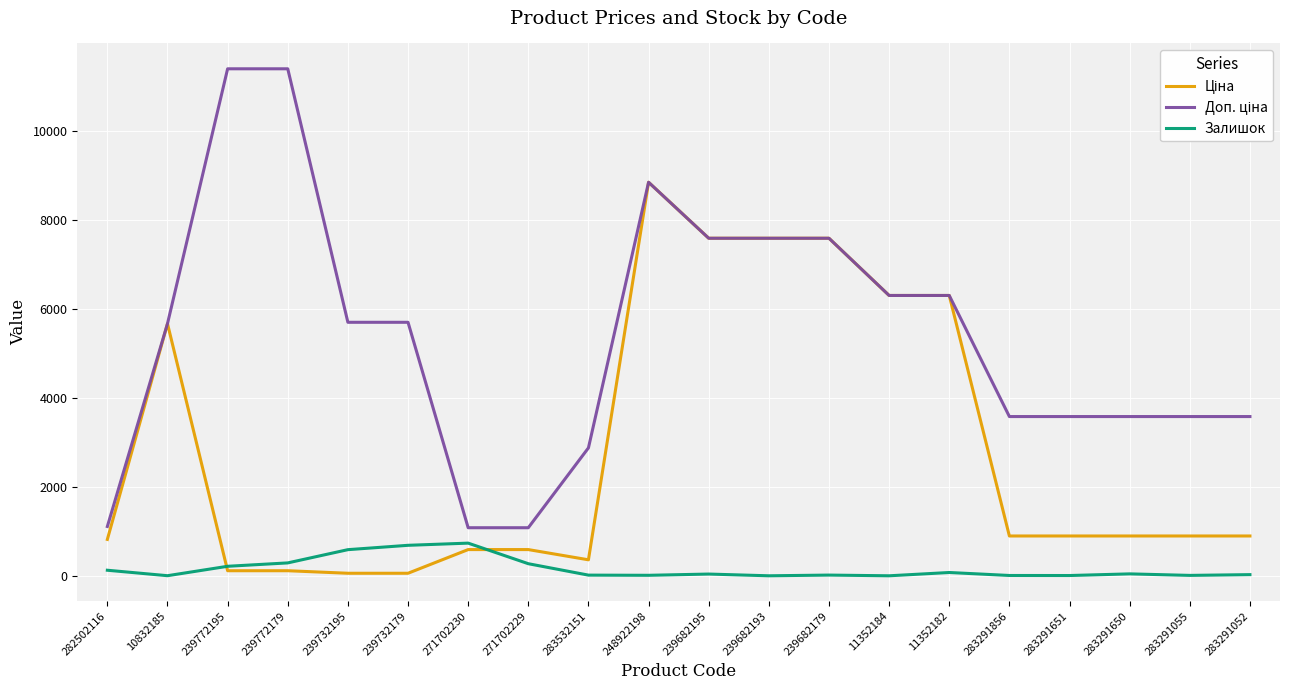

How many lines are shown in the chart?

3